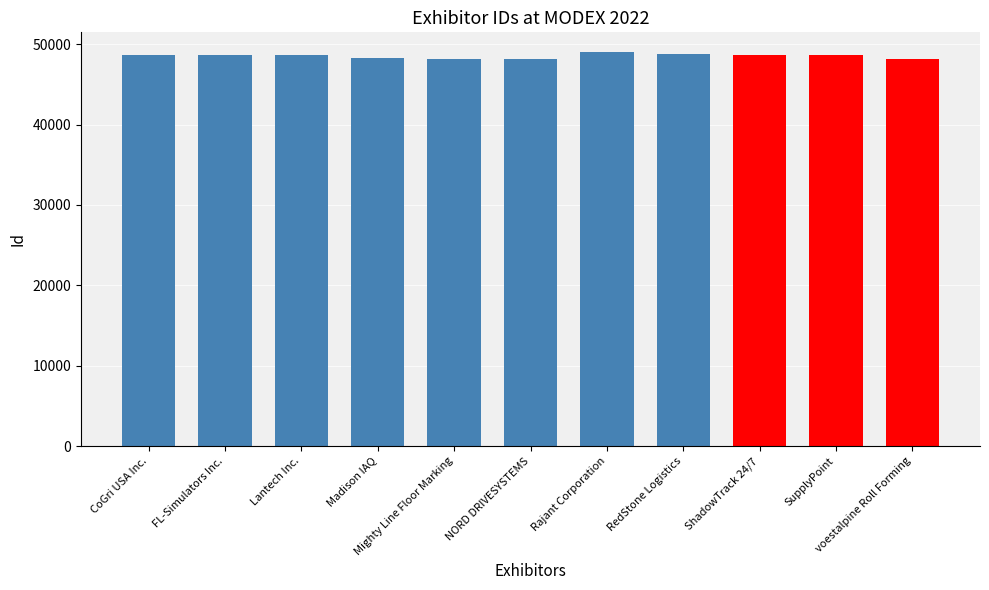

What is the value of the 11th bar from the left?

48180